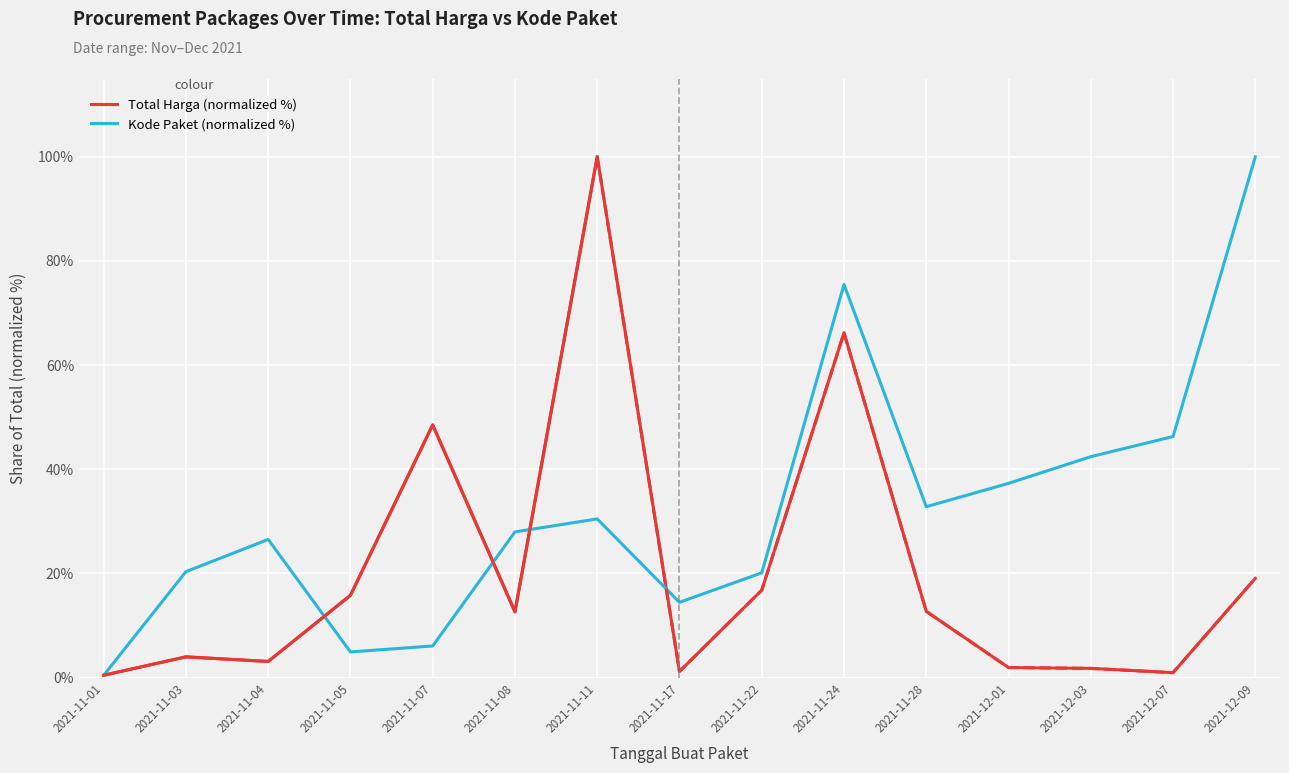

What position from the right is 2021-11-11?

9